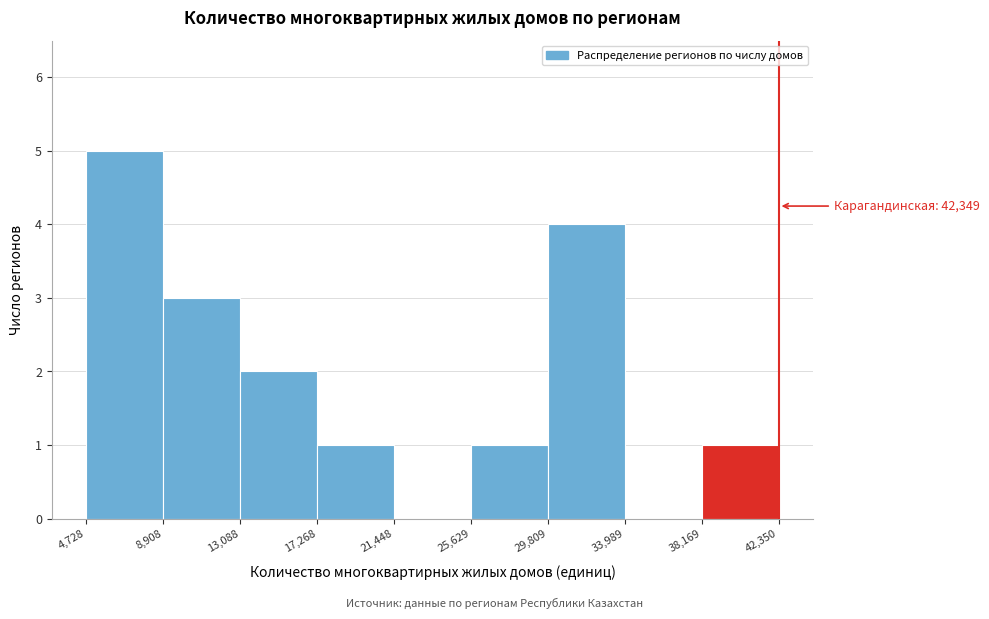

Which range on the x-axis has the tallest bar?

4,728 to 8,908